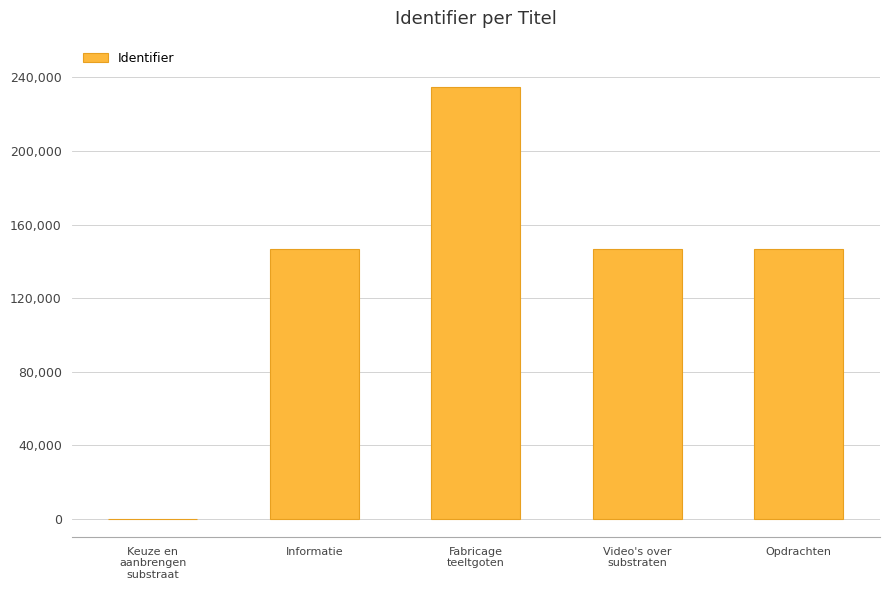

Are the bars horizontal?

No